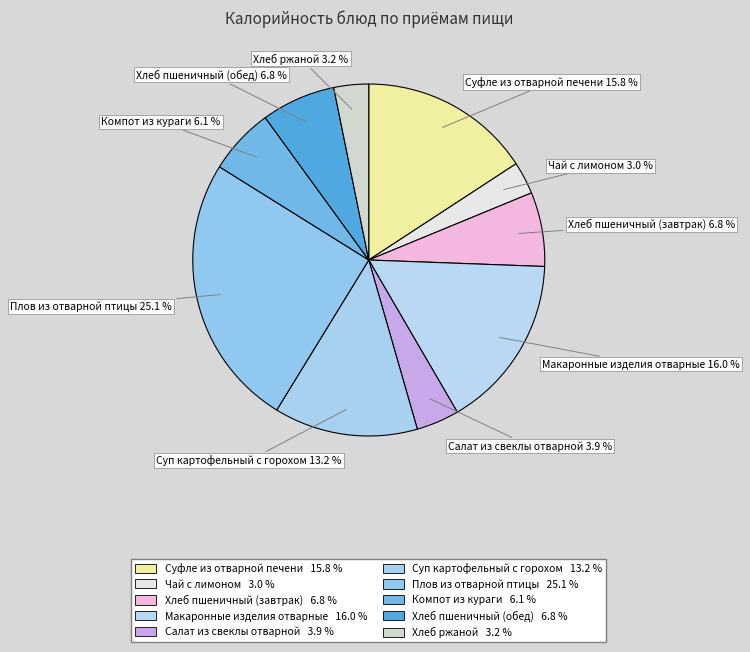

Does Хлеб ржаной account for over 50% of the chart?

No